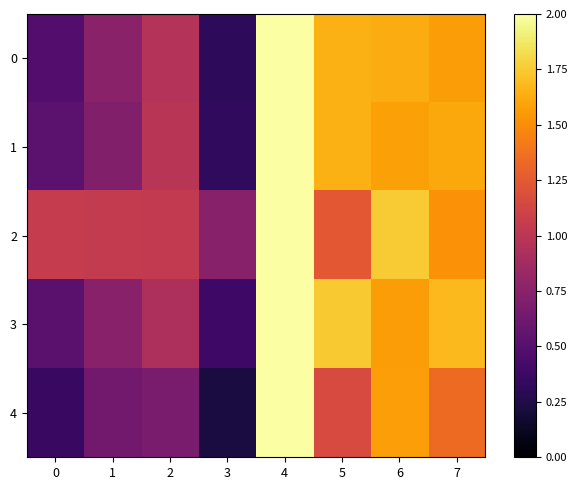

How many data points does each series have?

8